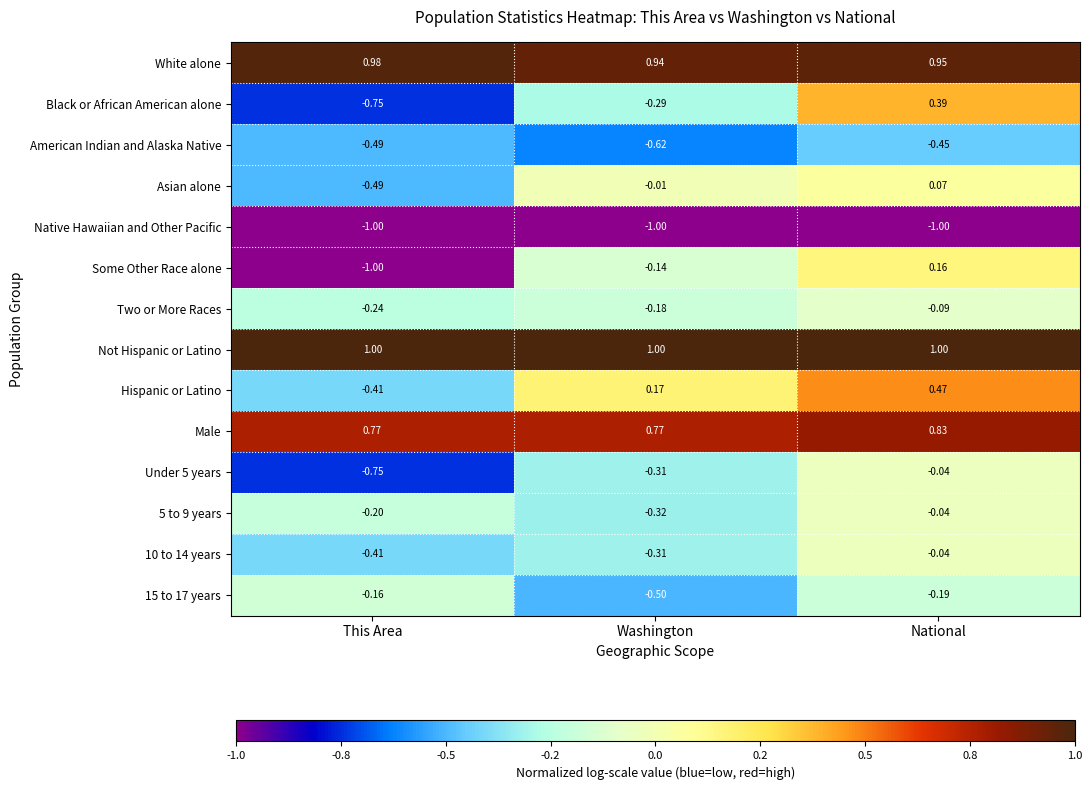

At which category is the sum across all series the highest?

National